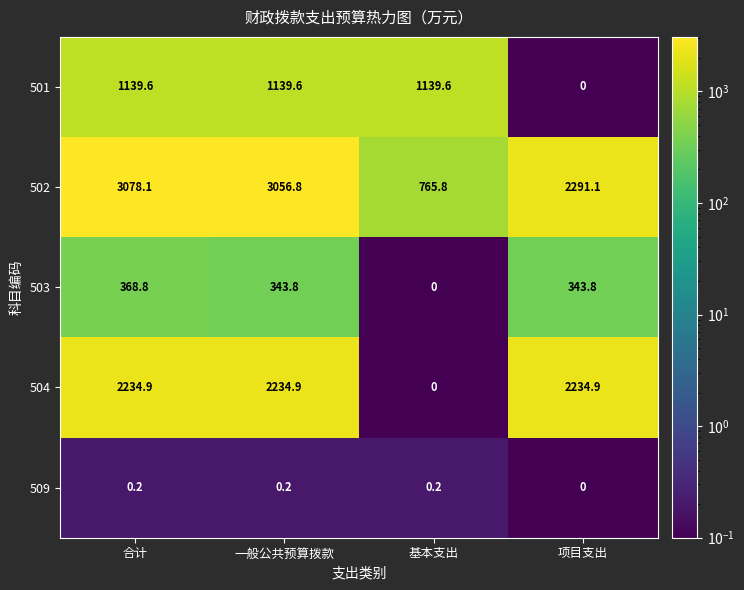

True or false: 509 has a value of 0.0 at 项目支出.

True